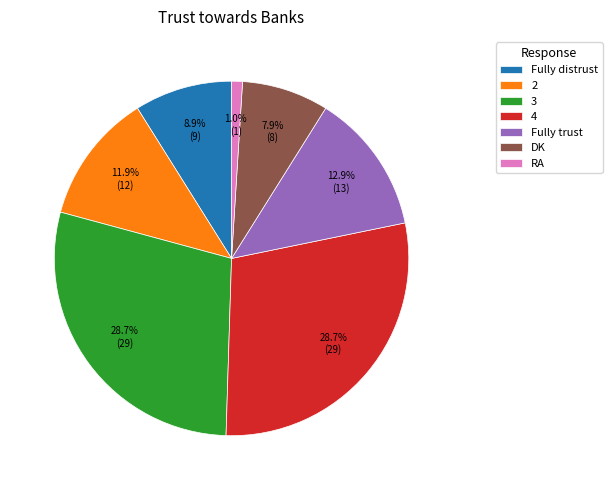

Which has a higher value, DK or Fully trust?

Fully trust